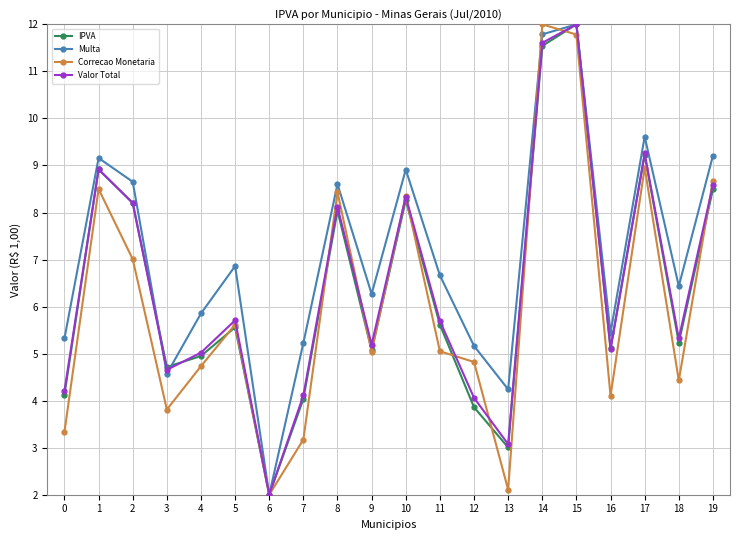

In Valor Total, how many points are higher than both neighbors (excluding endpoints)?

6